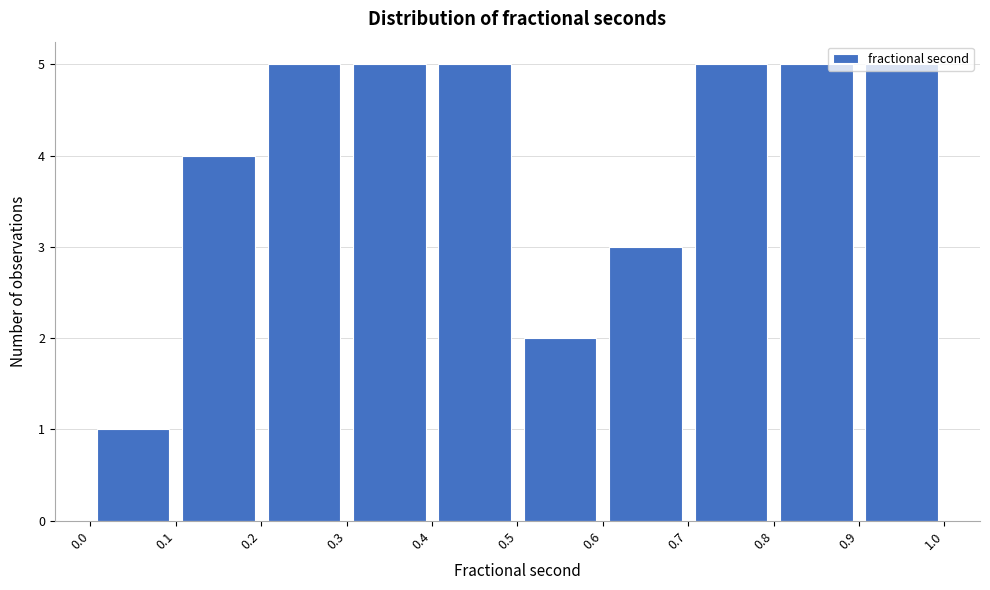

Reading left to right, list every bar in this chart as the range it spans on the x-axis followed by its height. The values are not printed on the chart, so give them approximately, as read against the axis.

0.0 to 0.1: 1
0.1 to 0.2: 4
0.2 to 0.3: 5
0.3 to 0.4: 5
0.4 to 0.5: 5
0.5 to 0.6: 2
0.6 to 0.7: 3
0.7 to 0.8: 5
0.8 to 0.9: 5
0.9 to 1.0: 5